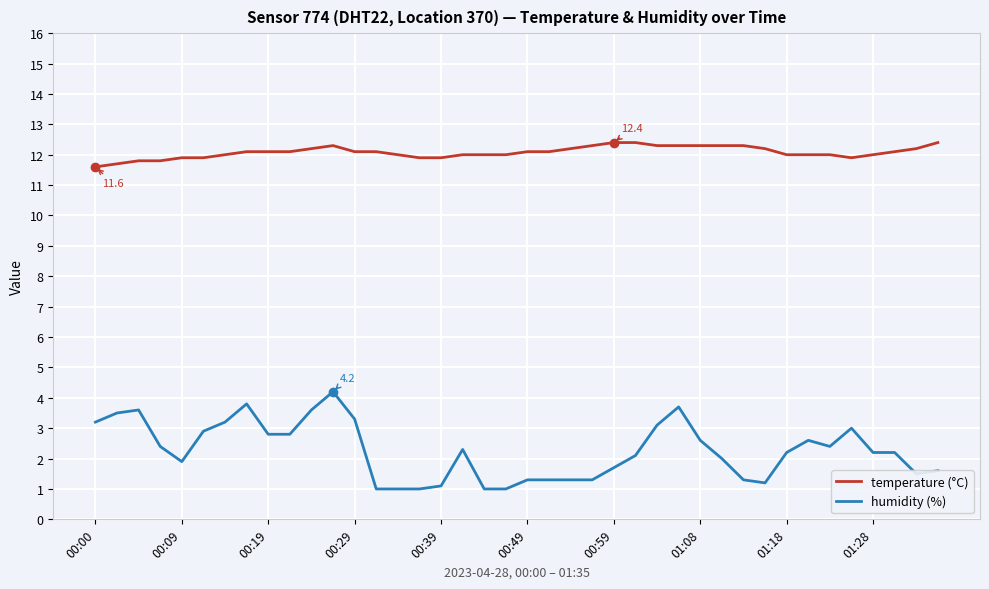

Rank the series by their average value, from lowest to highest.

humidity (%), temperature (°C)